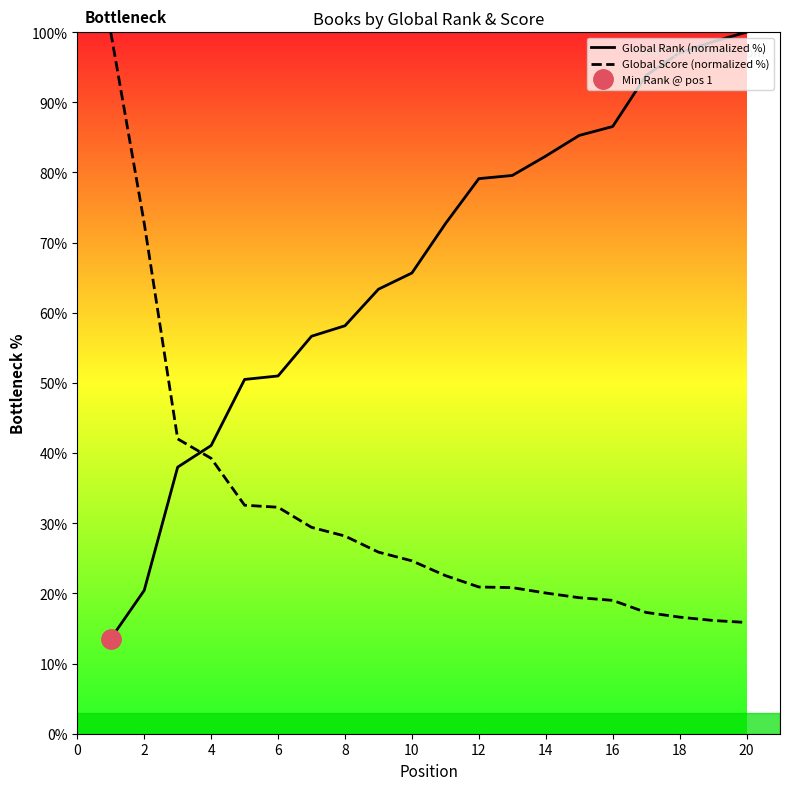

How many times do Global Rank (normalized %) and Global Score (normalized %) cross each other?

1